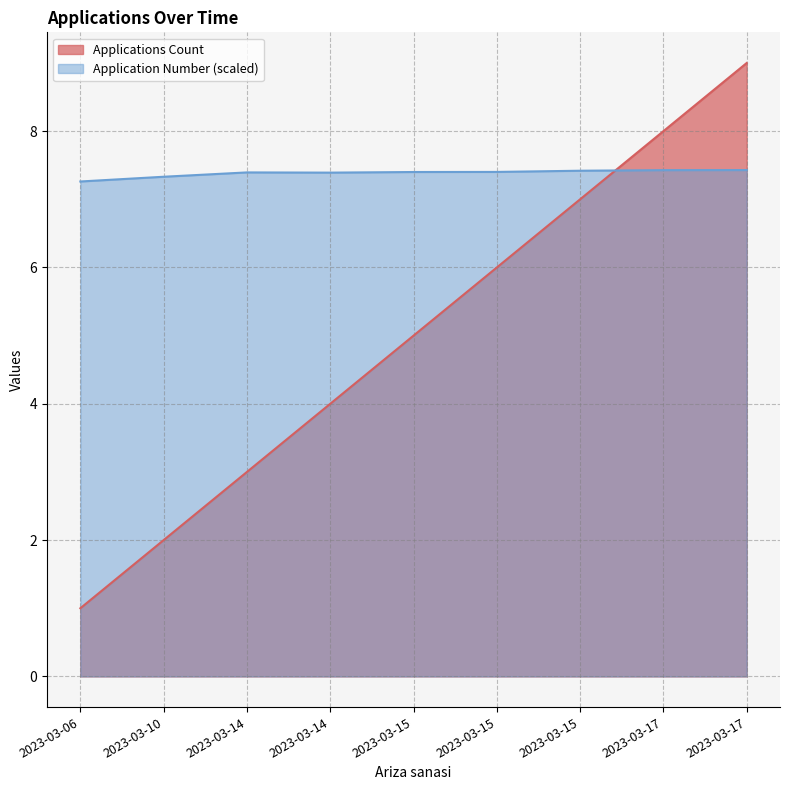

Which series has the largest range (max minus min)?

Applications Count